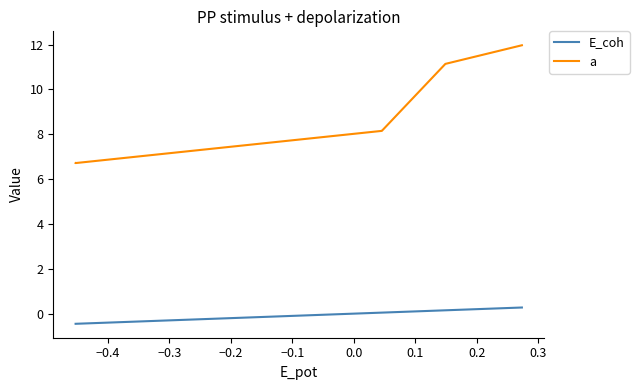

How many values in the a series are below 8?

2